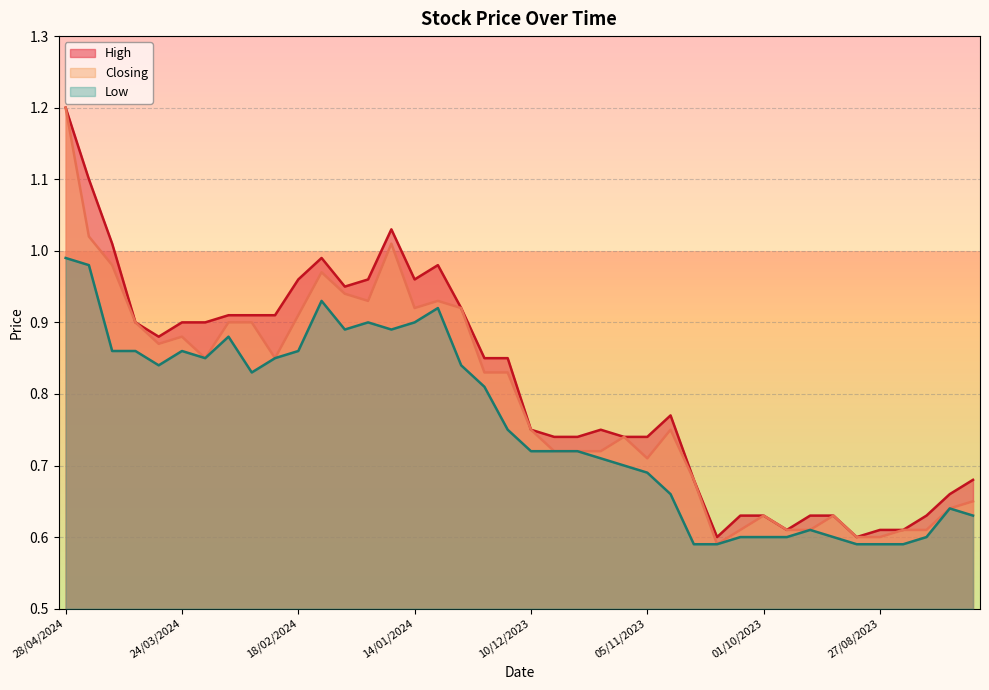

Between 17/12/2023 and 01/10/2023, which is larger?

17/12/2023